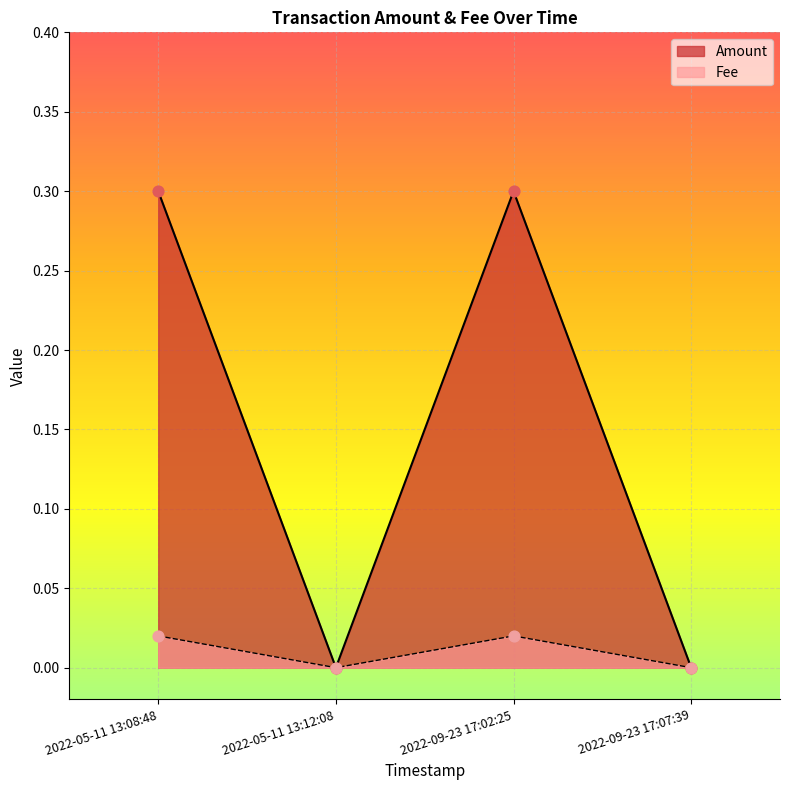

Which series has the largest total across all categories?

Amount